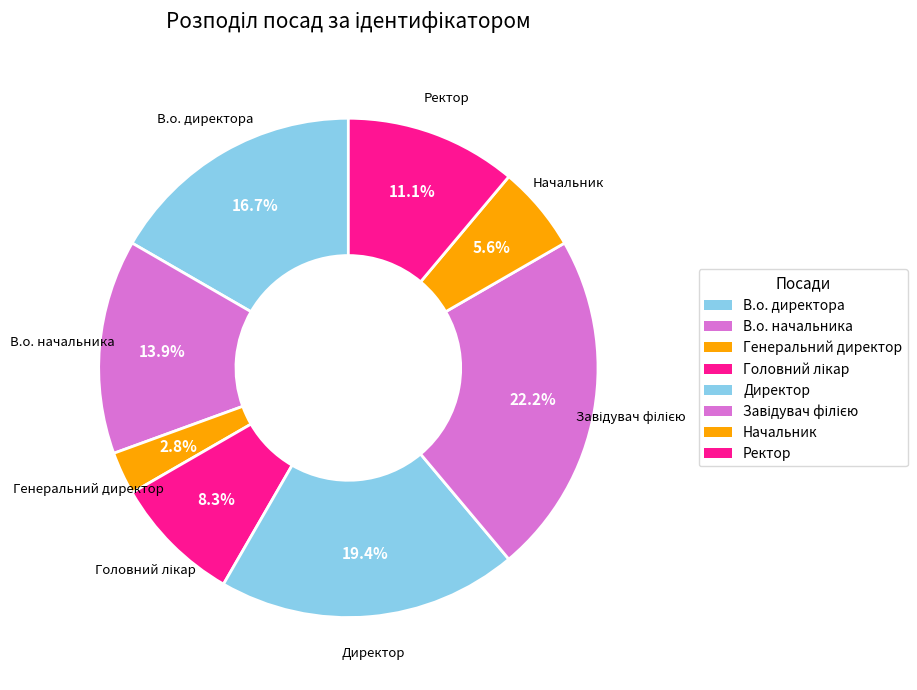

True or false: Головний лікар accounts for 8% of the total.

True